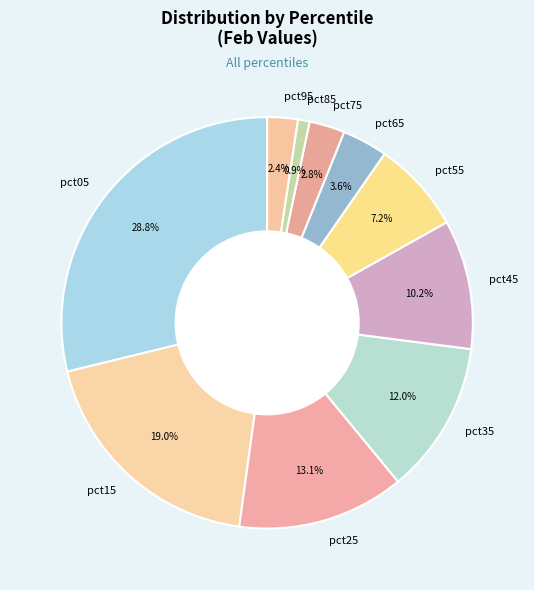

Combined, what portion of the pie is pct85 and pct05?

29.7%